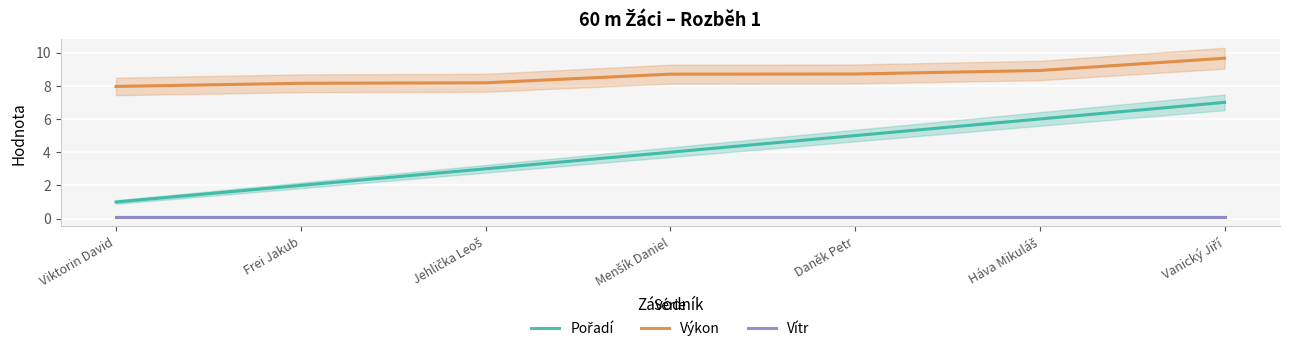

List the series in order of their overall mean, lowest first.

Vítr, Pořadí, Výkon